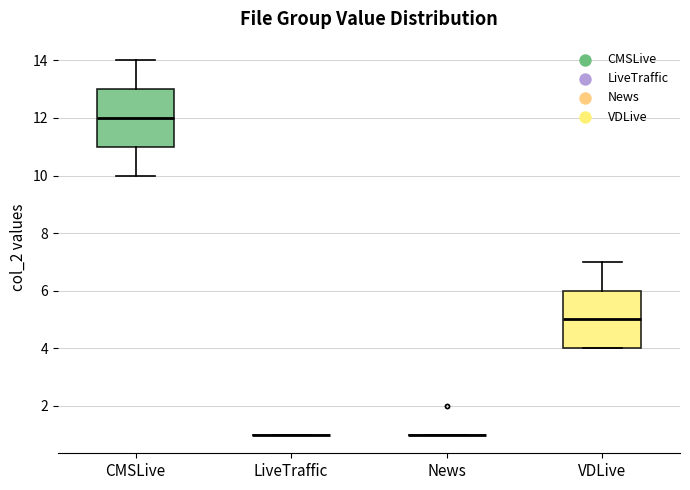

Reading left to right, read every box against the y-axis: the position of its median line, the range the box covers, and the ends of its whiskers. The values are not printed on the chart, so give them approximately, as read against the axis.

CMSLive: median 12, box 11 to 13, whiskers 10 to 14
LiveTraffic: box collapsed to a line at 1, whiskers 1 to 1
News: box collapsed to a line at 1, whiskers 1 to 1
VDLive: median 5, box 4 to 6, whiskers 4 to 7